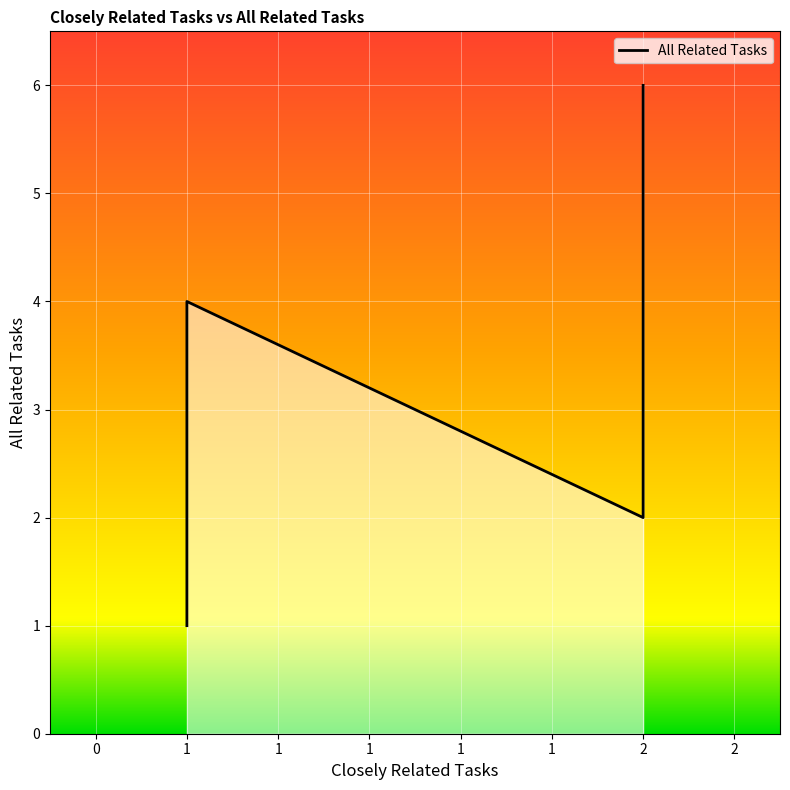

The value at 1 is 1. True or false?

False